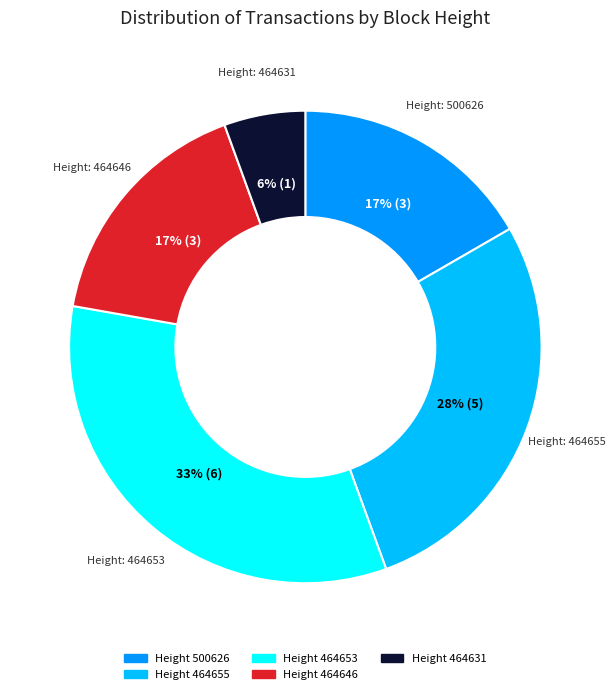

Does any single category account for the majority?

No